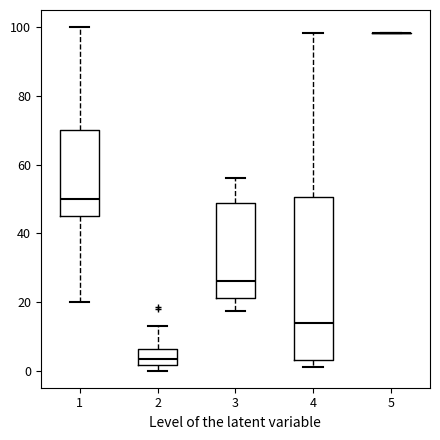

Where does the median line of the box at x = 2 sit on the y-axis? The values are not printed on the chart, so give them approximately, as read against the axis.

4